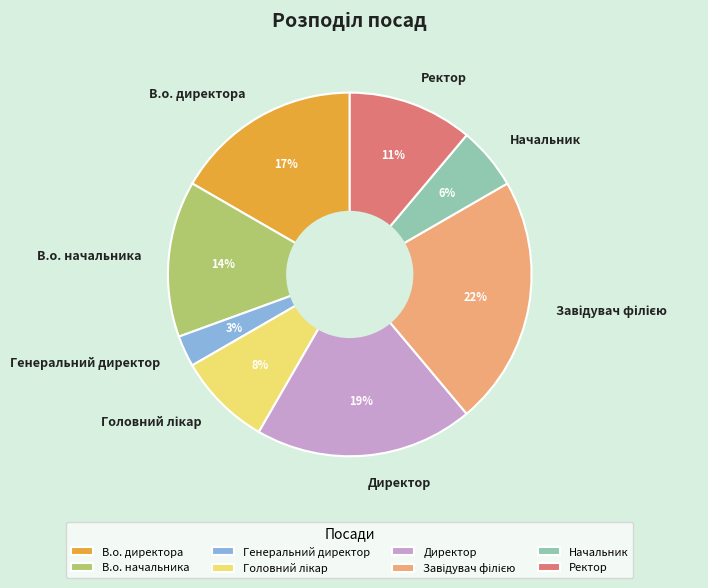

Is there any slice that represents more than half of the pie?

No